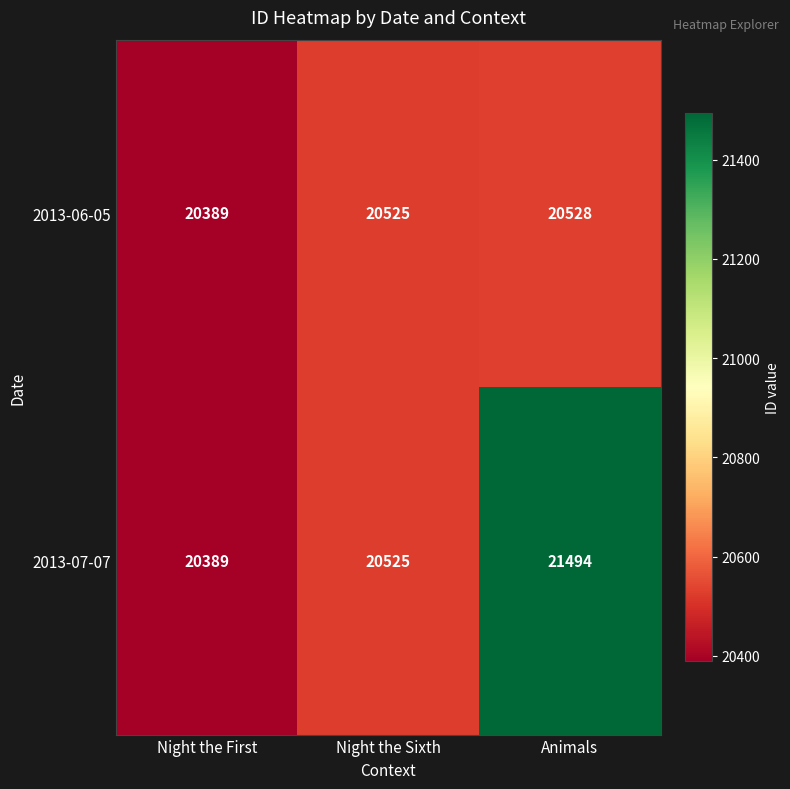

At which category does the chart reach its peak across all series?

Animals